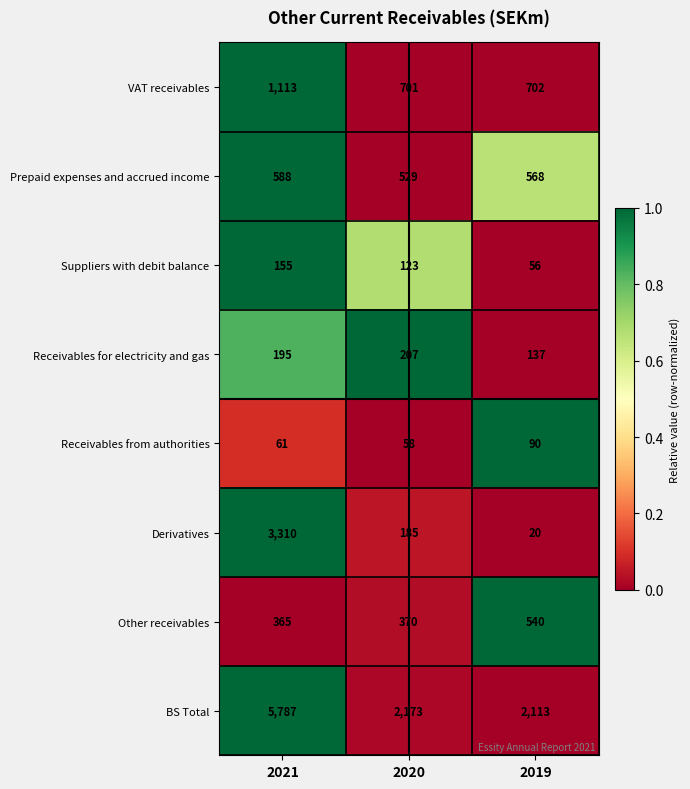

Rank the series at 2020 from lowest to highest value.

Receivables from authorities, Suppliers with debit balance, Derivatives, Receivables for electricity and gas, Other receivables, Prepaid expenses and accrued income, VAT receivables, BS Total